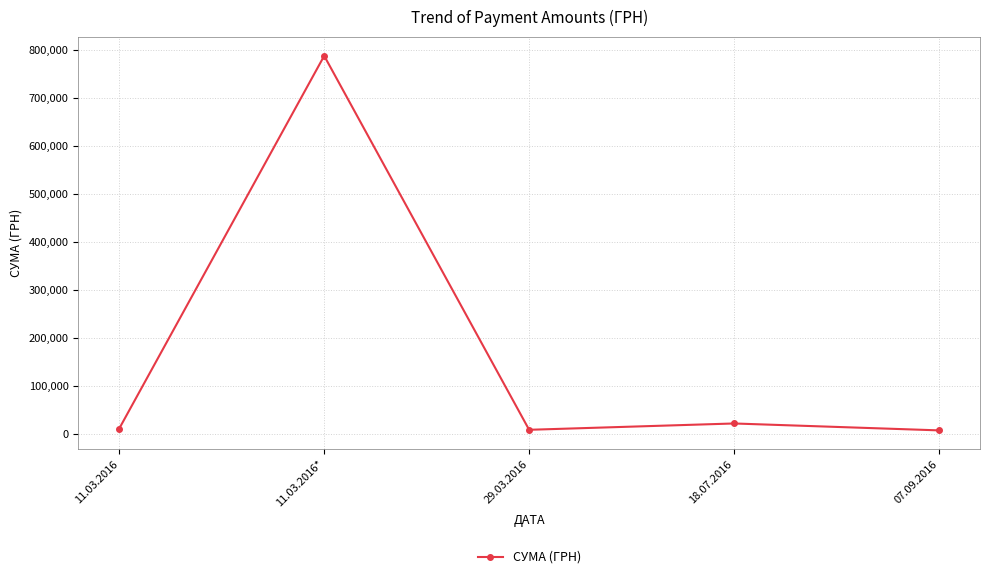

What is the greatest value displayed?

786840.0